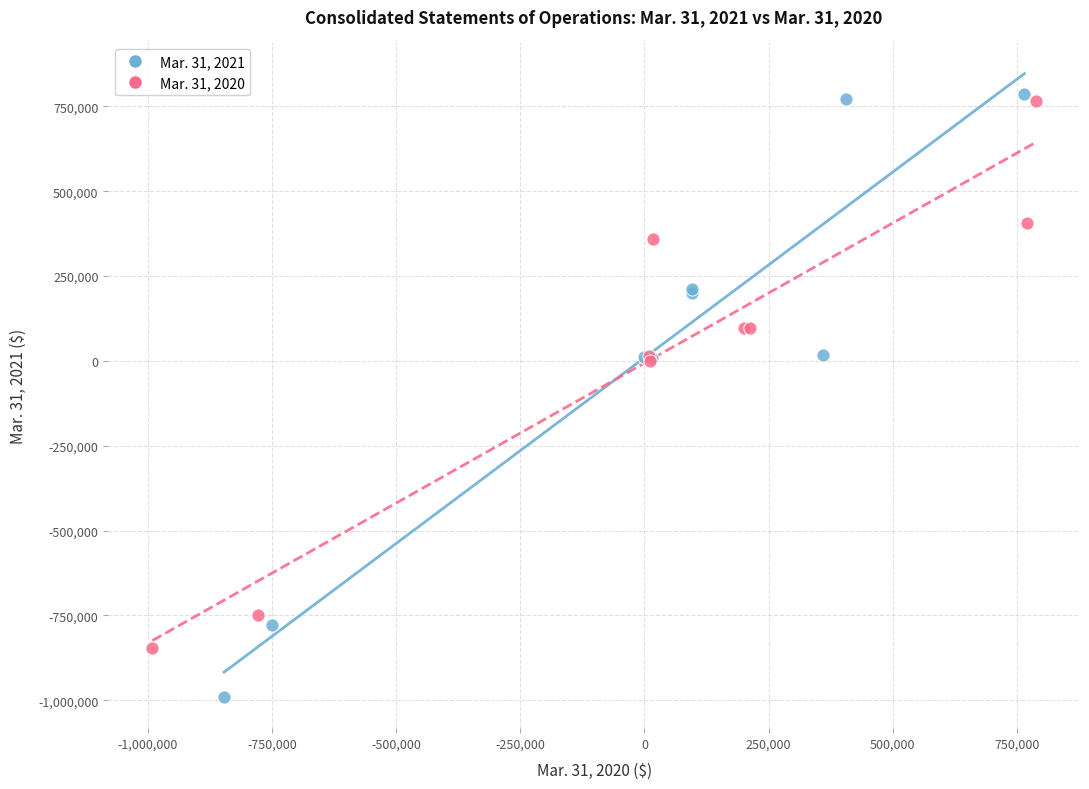

Which series reaches the minimum Y coordinate?

Mar. 31, 2021